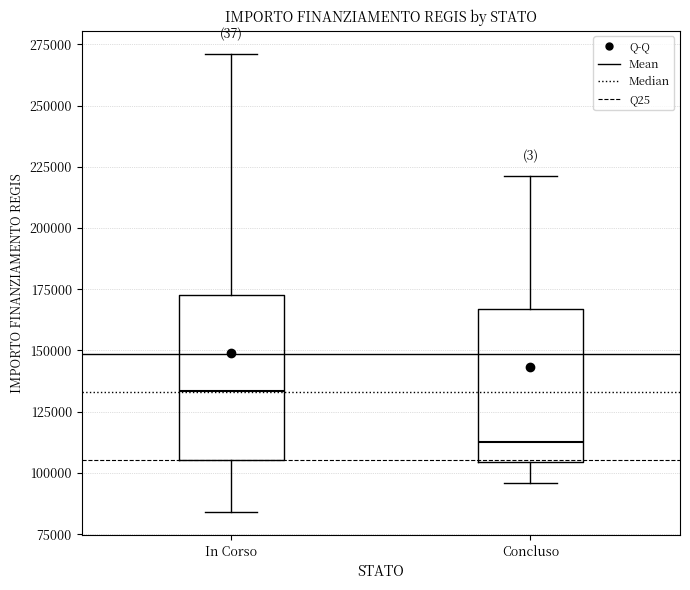

Which box has the lowest median line?

Concluso